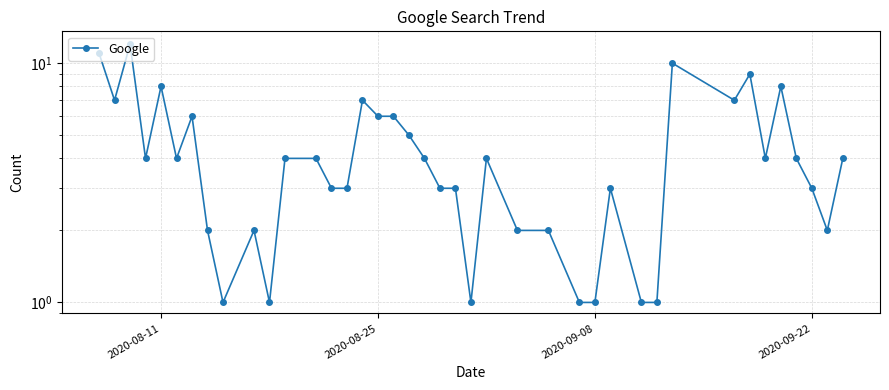

True or false: the data shows 2 at 5.

False